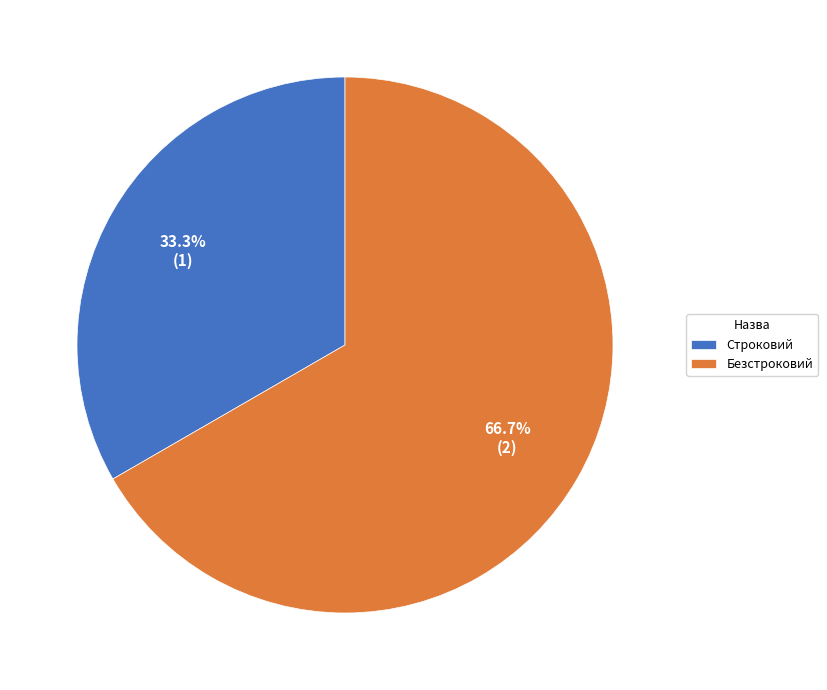

The Строковий slice represents 33% of the pie. True or false?

True